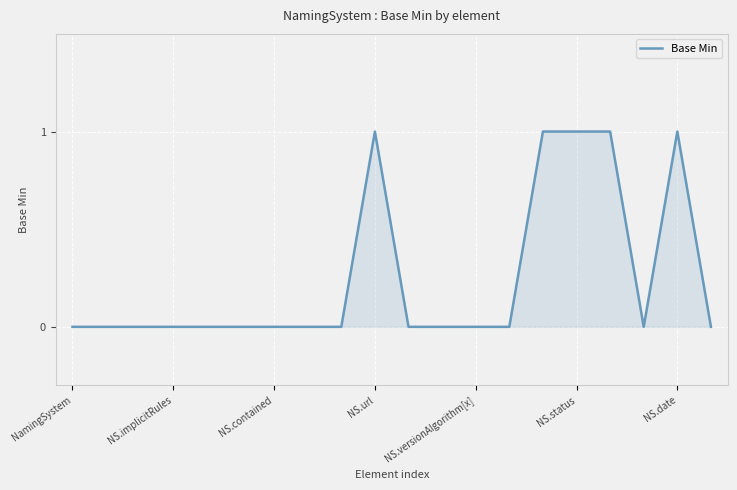

How many lines are shown in the chart?

1